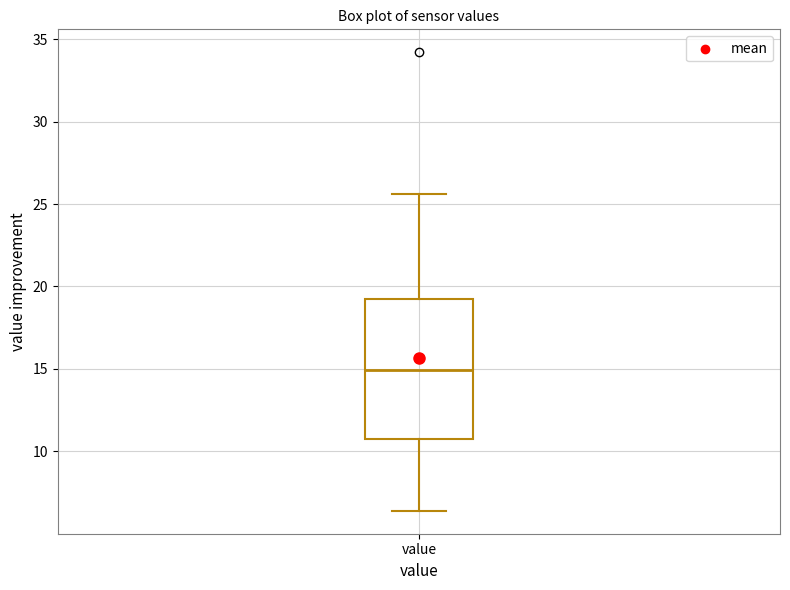

Where does the lower whisker of the box for value end on the y-axis? The values are not printed on the chart, so give them approximately, as read against the axis.

6.5